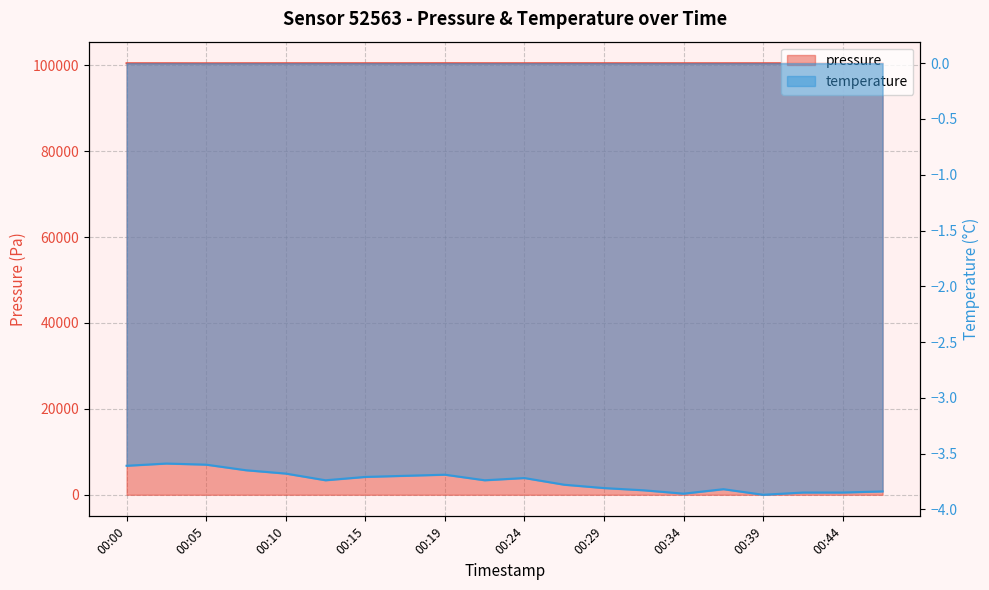

Reading right to left, transcribe all the data shown in this chart.

pressure: 00:46=100456.7	00:44=100461.6	00:41=100466.6	00:39=100463.0	00:37=100461.8	00:34=100462.3	00:32=100466.0	00:29=100467.0	00:27=100469.9	00:24=100462.9	00:22=100464.3	00:19=100472.4	00:17=100463.9	00:15=100463.8	00:12=100466.0	00:10=100465.7	00:07=100460.9	00:05=100454.8	00:02=100464.1	00:00=100463.0
temperature: 00:46=-3.8	00:44=-3.9	00:41=-3.9	00:39=-3.9	00:37=-3.8	00:34=-3.9	00:32=-3.8	00:29=-3.8	00:27=-3.8	00:24=-3.7	00:22=-3.7	00:19=-3.7	00:17=-3.7	00:15=-3.7	00:12=-3.7	00:10=-3.7	00:07=-3.6	00:05=-3.6	00:02=-3.6	00:00=-3.6